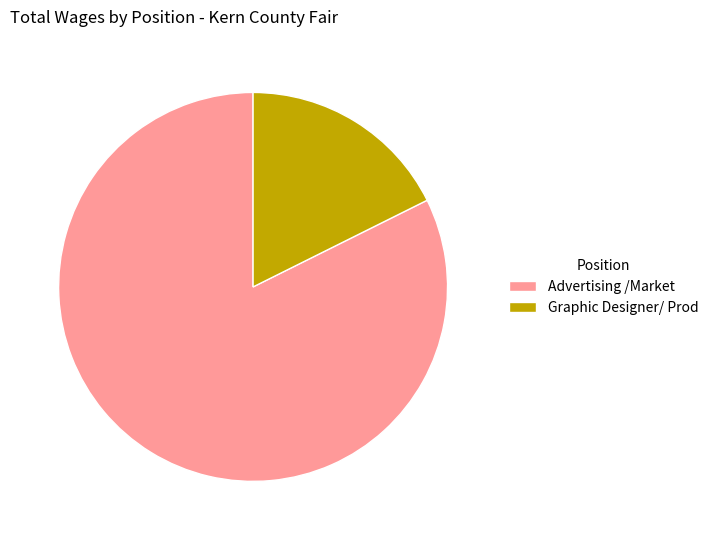

Approximately how many times larger is the value at Advertising /Market compared to Graphic Designer/ Prod?

4.7